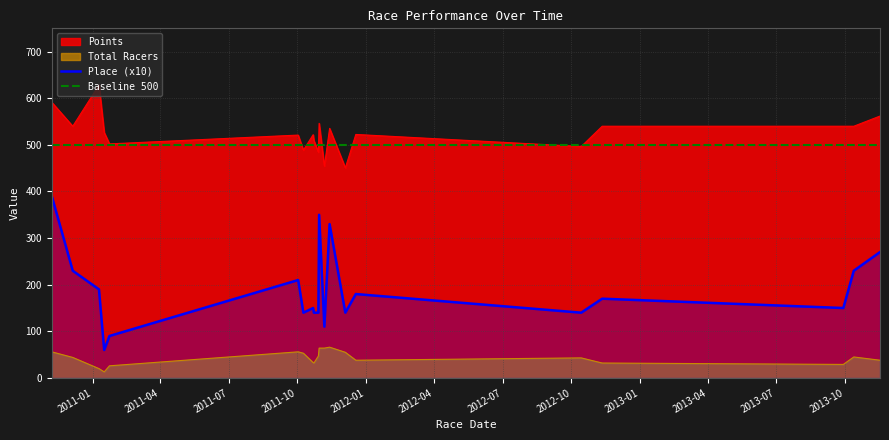

What is the maximum value shown in the chart?

628.4